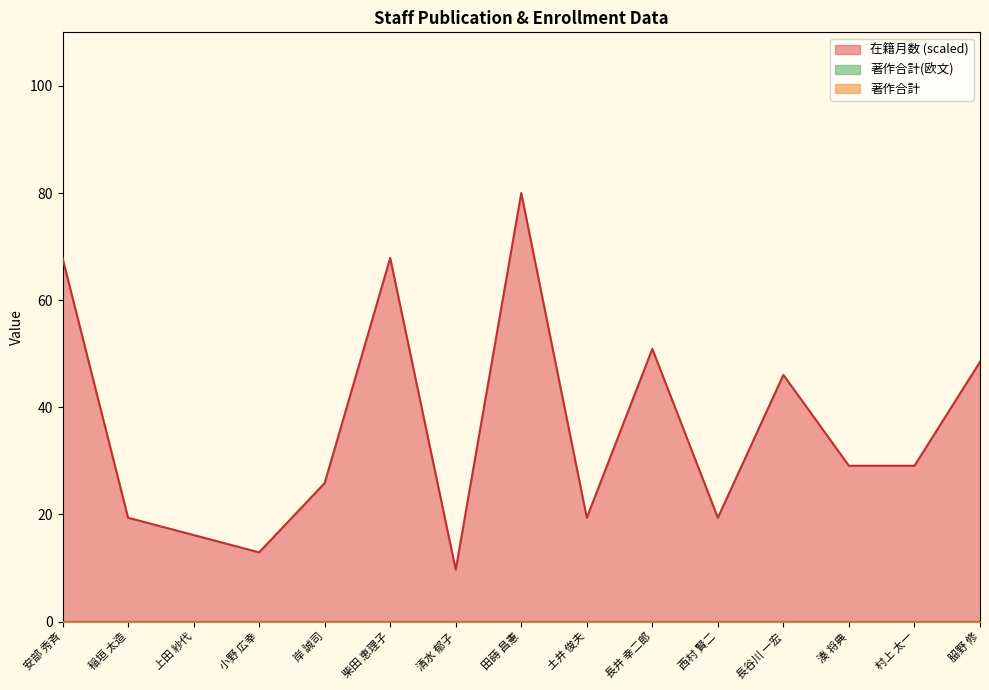

Does the chart display data point markers on the line(s)?

No